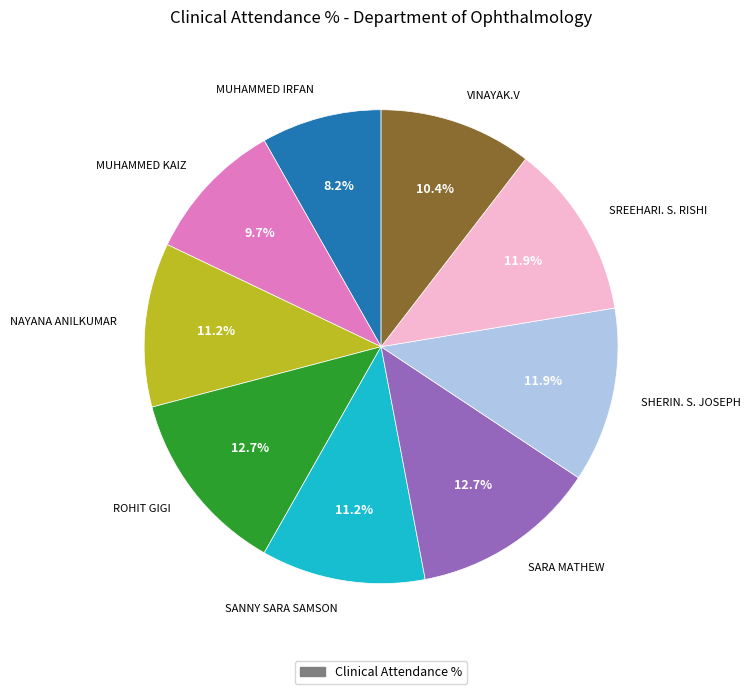

Is it true that NAYANA ANILKUMAR is 2% of the pie?

False